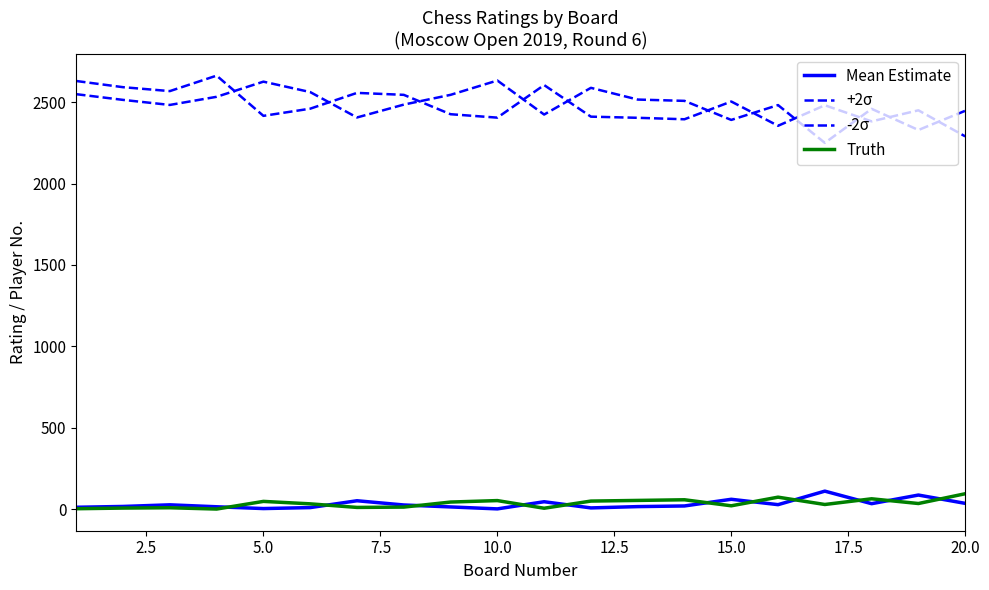

Reading left to right, extract all data points from this chart.

Mean Estimate: 12	17	27	15	4	10	52	26	14	2	46	8	16	20	61	28	111	34	87	36
+2σ: 2549	2514	2483	2533	2626	2562	2406	2485	2545	2633	2424	2588	2516	2508	2391	2482	2250	2459	2329	2447
-2σ: 2630	2592	2568	2663	2416	2460	2557	2545	2426	2405	2605	2411	2404	2395	2504	2355	2481	2382	2450	2290
Truth: 3	7	9	1	48	33	11	13	44	53	6	50	54	58	21	74	29	64	35	95